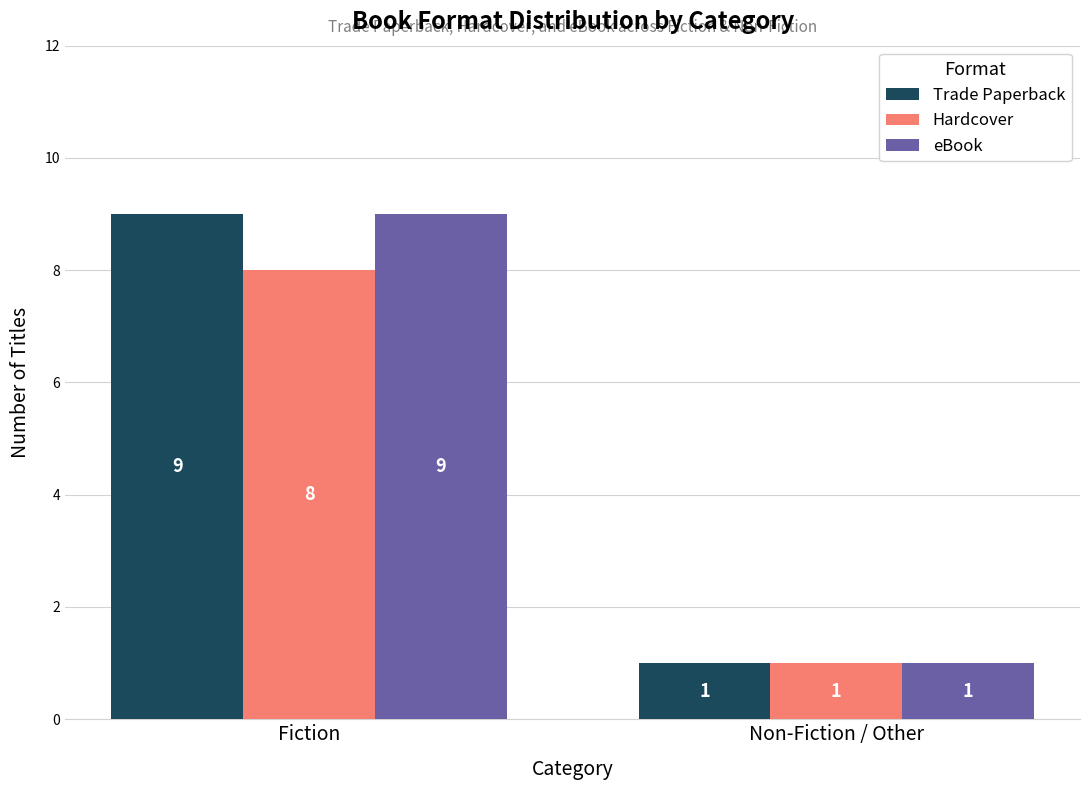

The value of Hardcover at Fiction is 2. True or false?

False